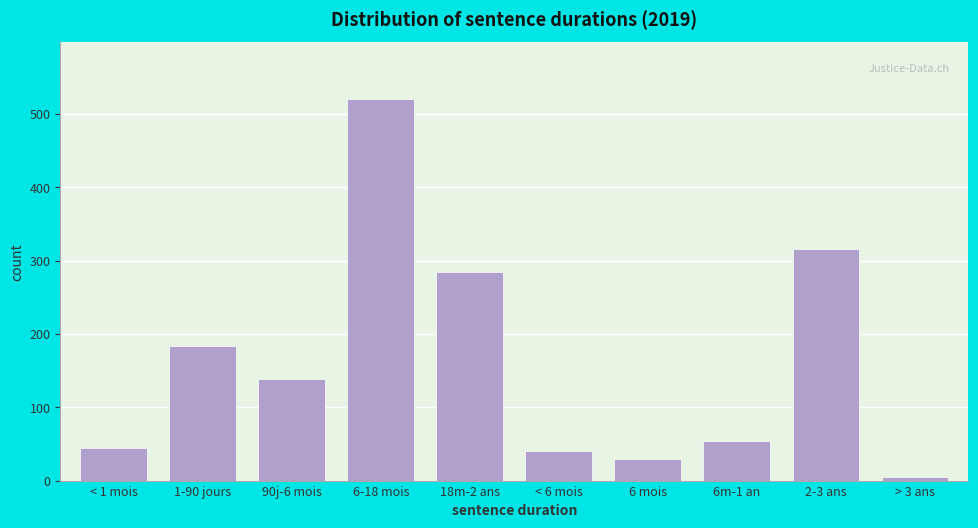

Reading left to right, list all the values displayed in this chart.

45	184	138	520	284	40	29	54	316	5